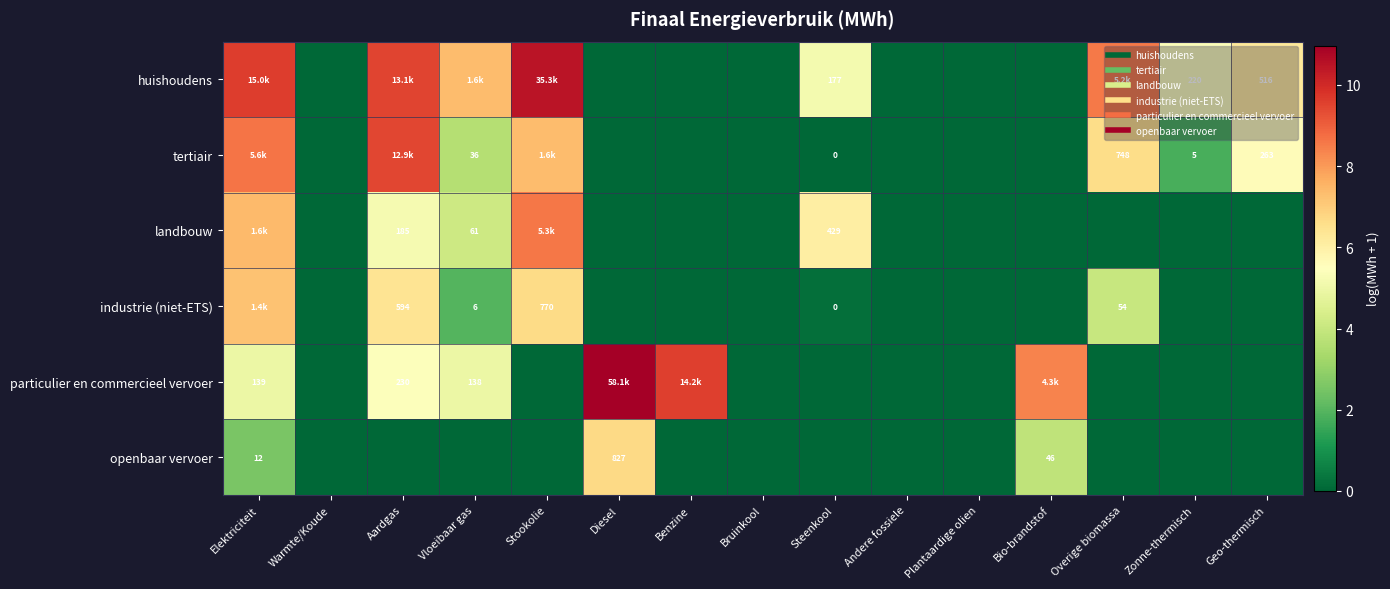

Read the huishoudens value at Zonne-thermisch.

5.4